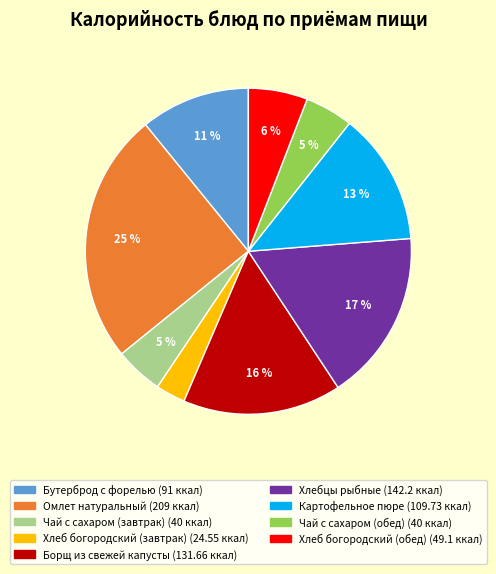

Which slice is the largest?

Омлет натуральный